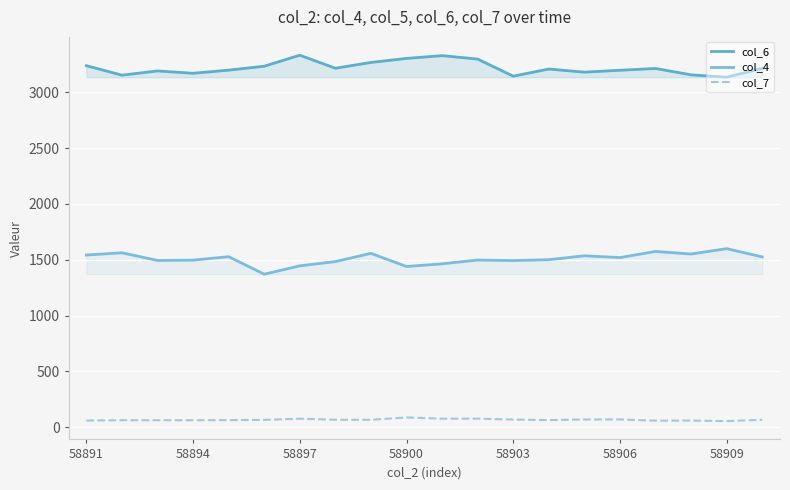

True or false: col_6 and col_4 cross at least once.

False